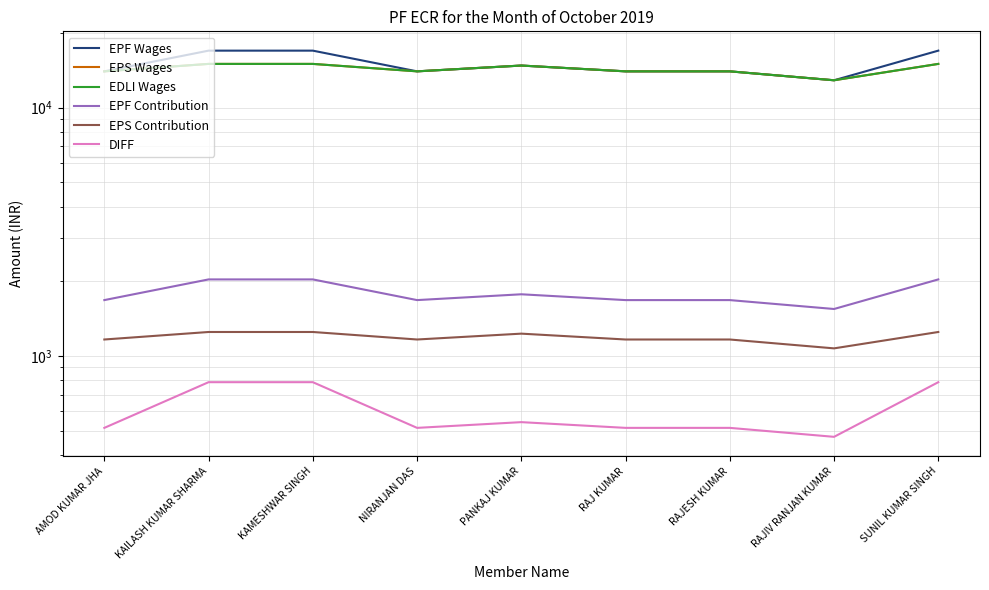

Does the chart display data point markers on the line(s)?

No